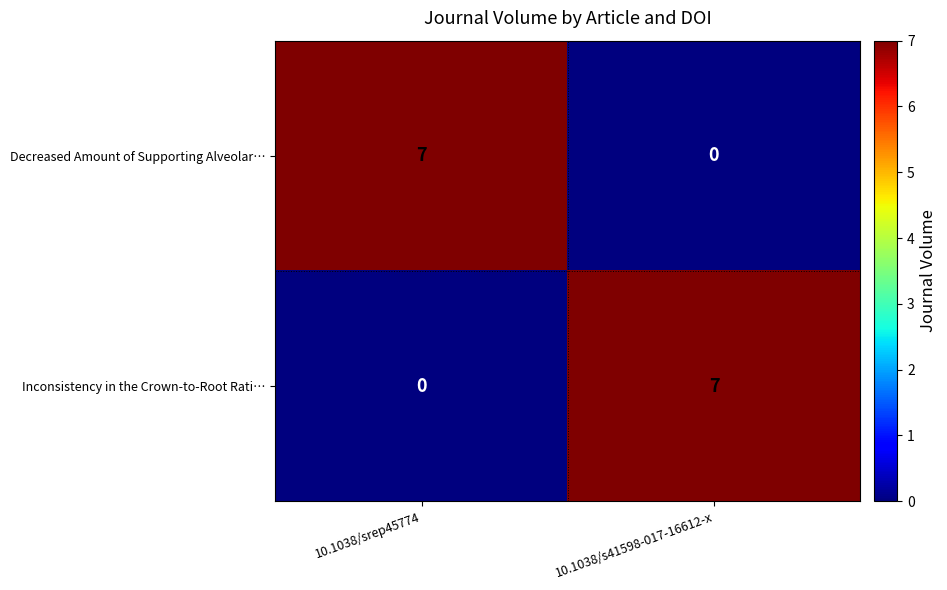

List the labels in order of Inconsistency in the Crown-to-Root Rati… value, largest first.

10.1038/s41598-017-16612-x, 10.1038/srep45774